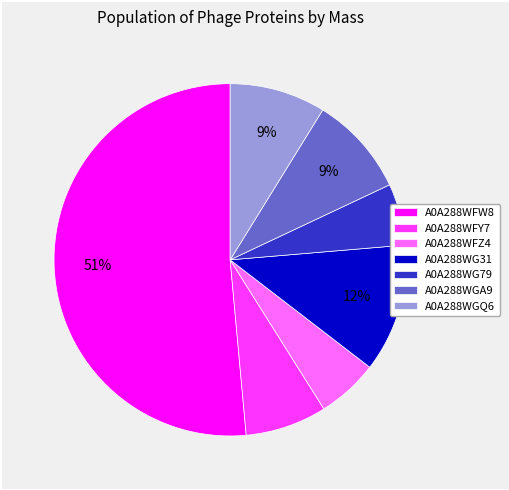

Combined, do A0A288WG31 and A0A288WFW8 account for over 50%?

Yes